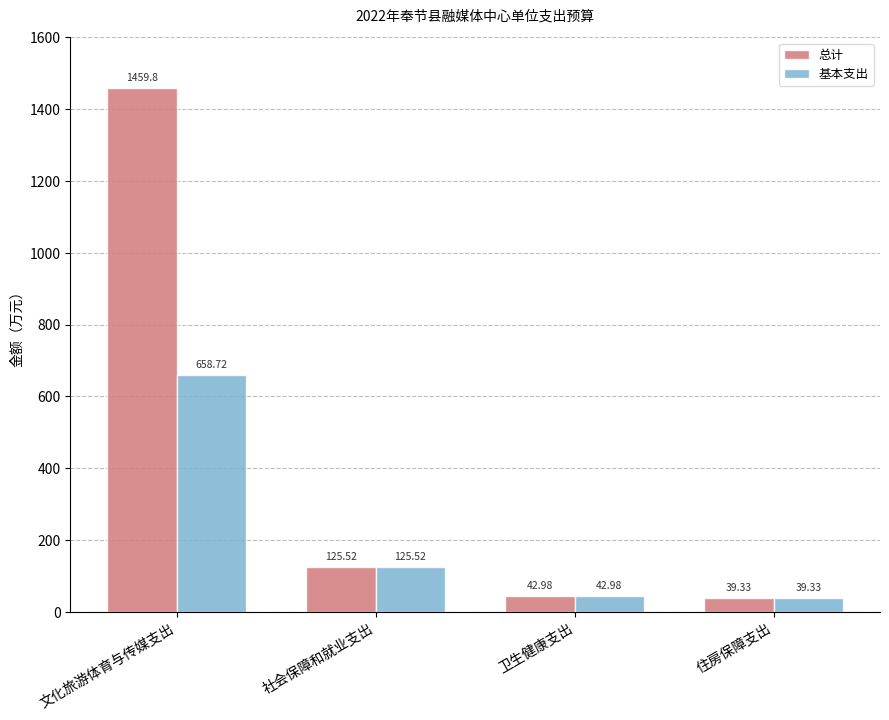

At how many categories does at least one series exceed 720?

1